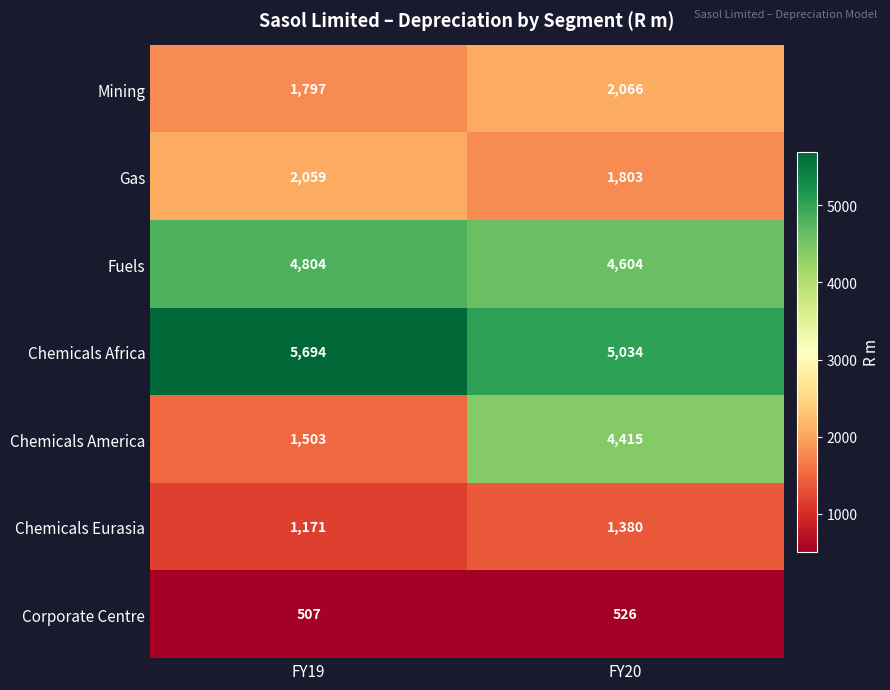

What is the average value of the Gas series?

1931